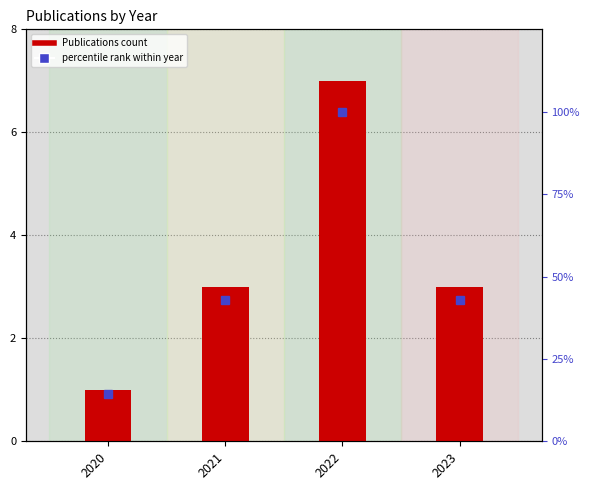

What is the spread (max minus min) of values at 2021?

39.9